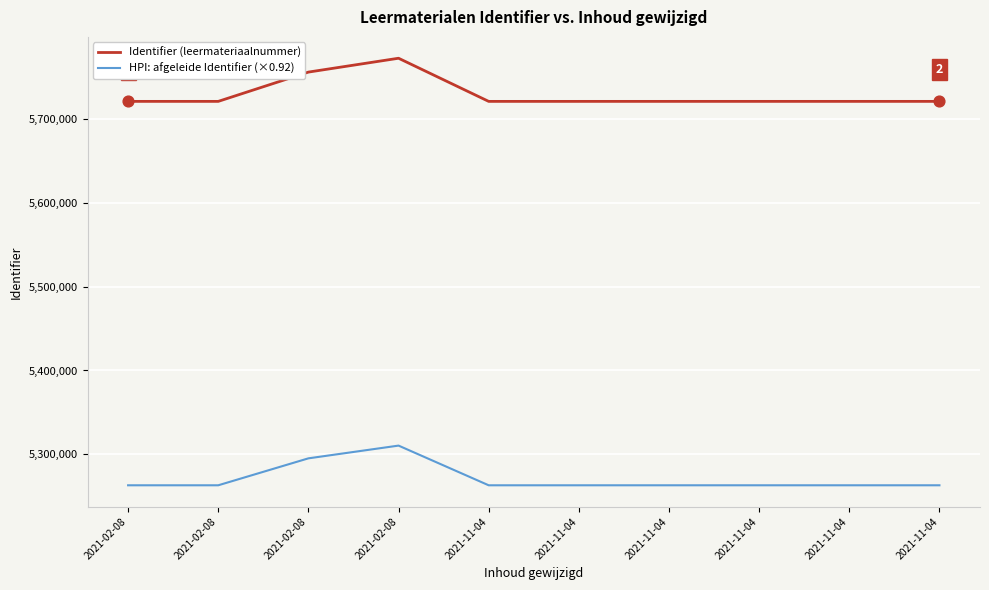

What are all the series names shown in the legend?

Identifier (leermateriaalnummer), HPI: afgeleide Identifier (×0.92)